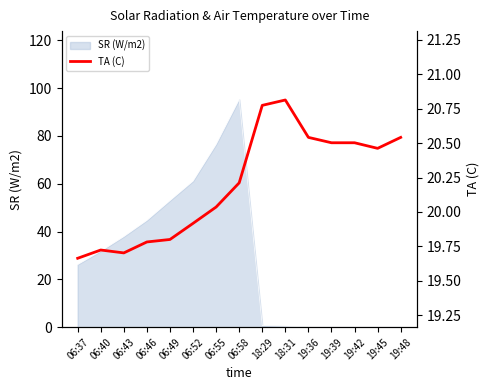

True or false: there are more than 2 points higher than both neighbors.

False